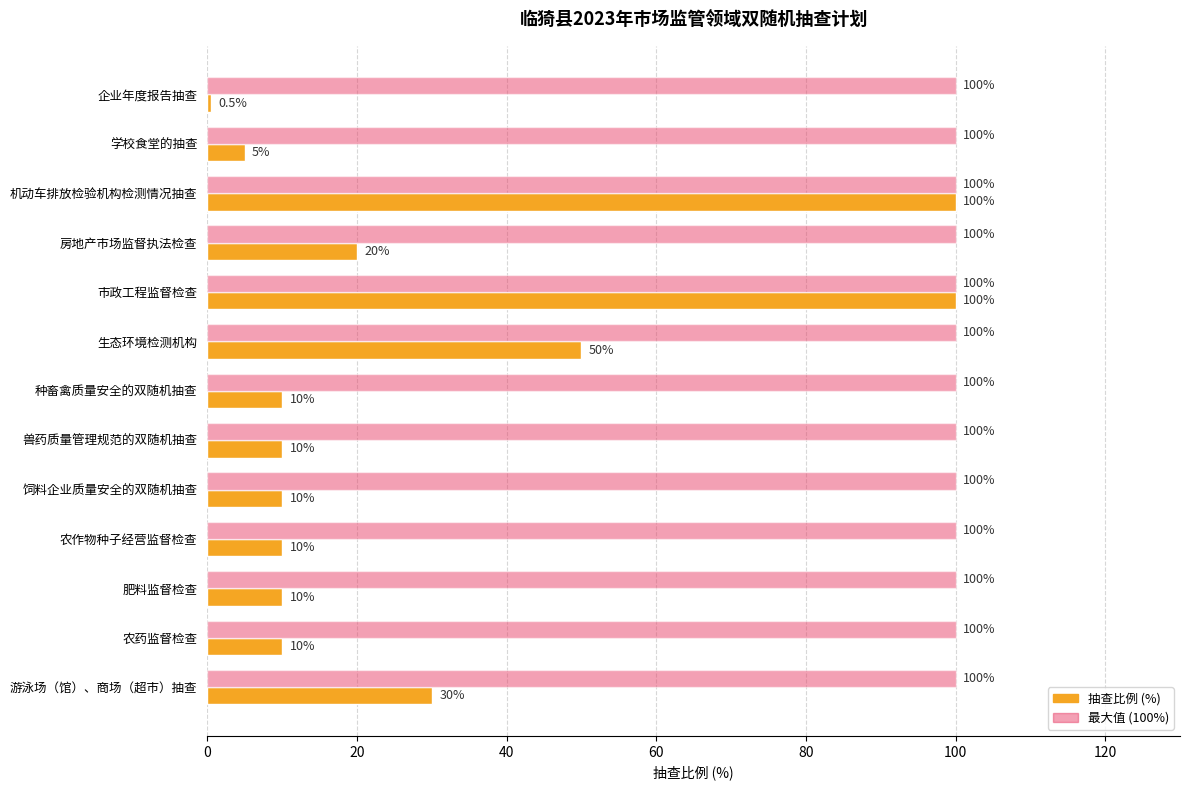

Rank the series by their average value, from lowest to highest.

抽查比例 (%), 最大值 (100%)